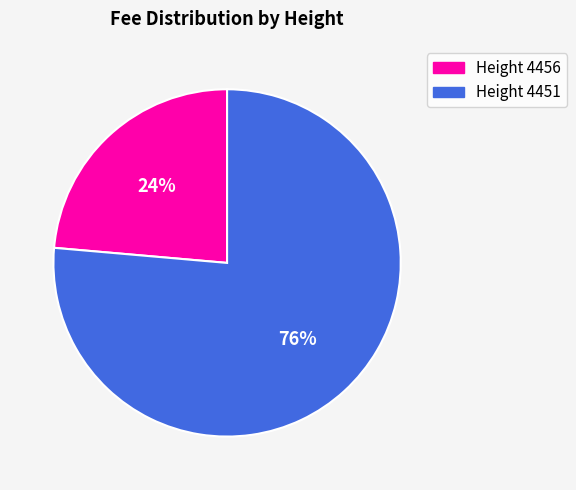

To the nearest percent, what is the average slice percentage?

50%